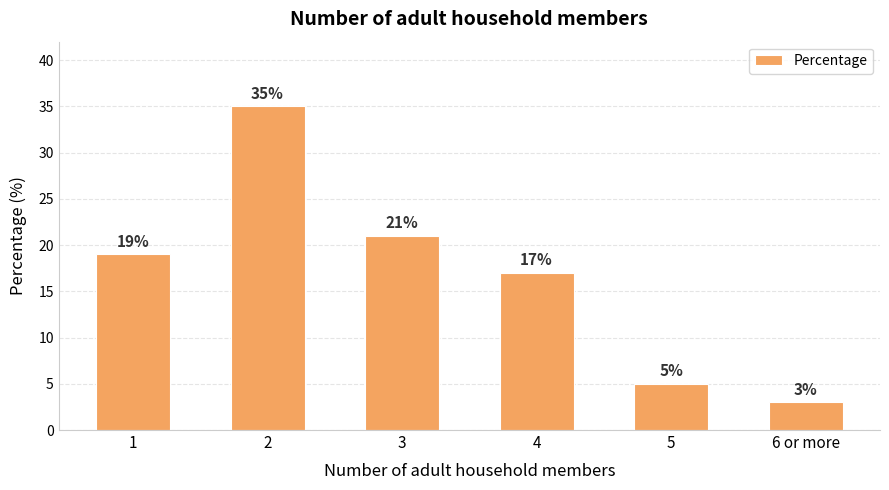

Are the bars horizontal?

No